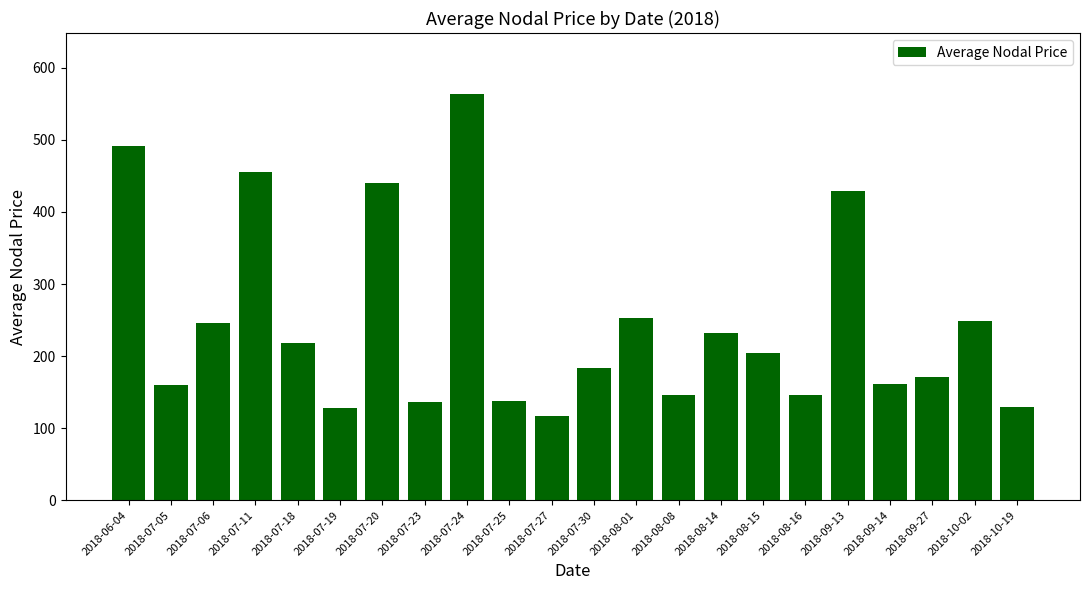

Read the value at 2018-08-15.

204.9